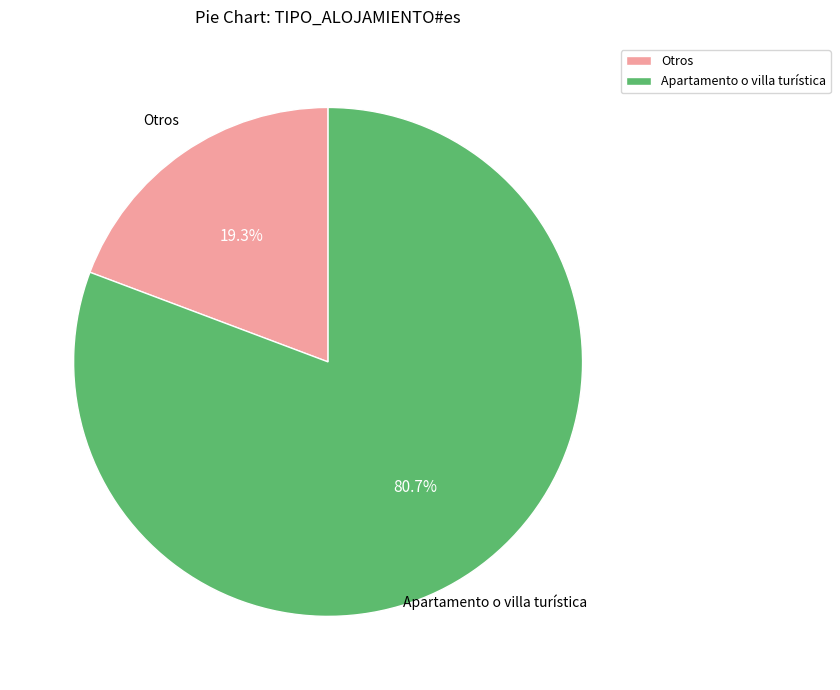

How many slices are in this pie chart?

2